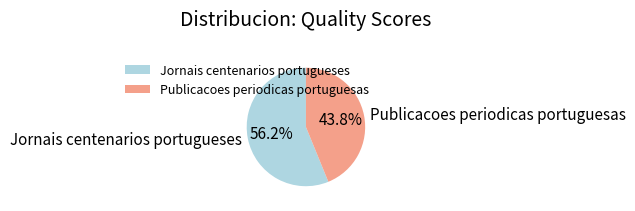

Count the number of slices in the pie.

2